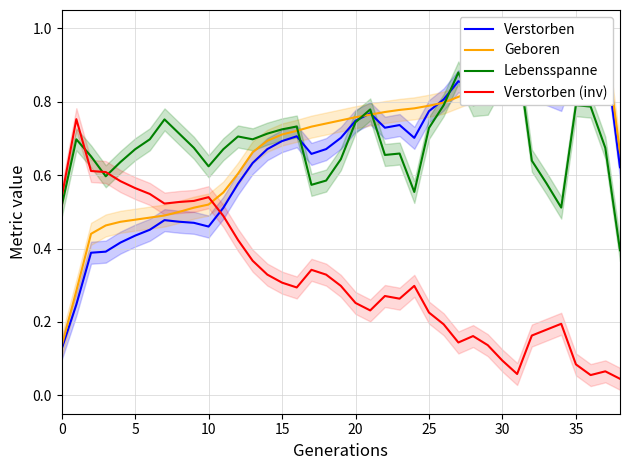

Is it true that Geboren equals 0.7 at 19?

True